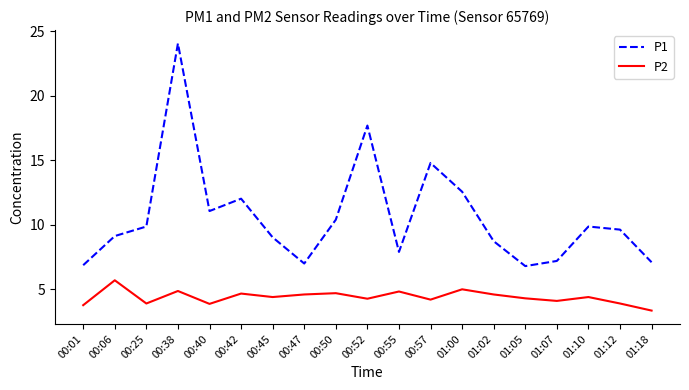

Which category has the lowest value in the P2 series?

01:18